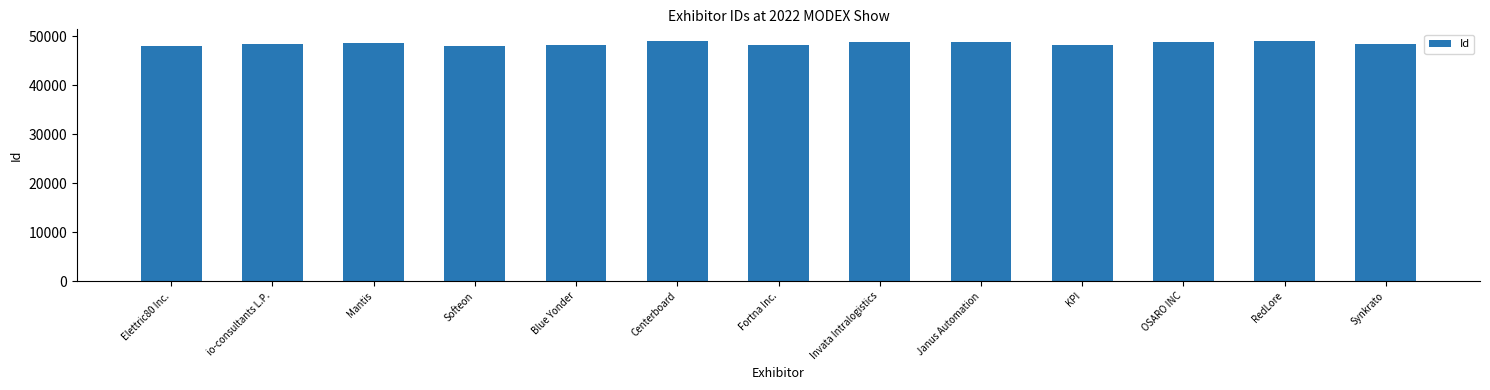

What value does the data have at Invata Intralogistics, to the nearest 100?

48700